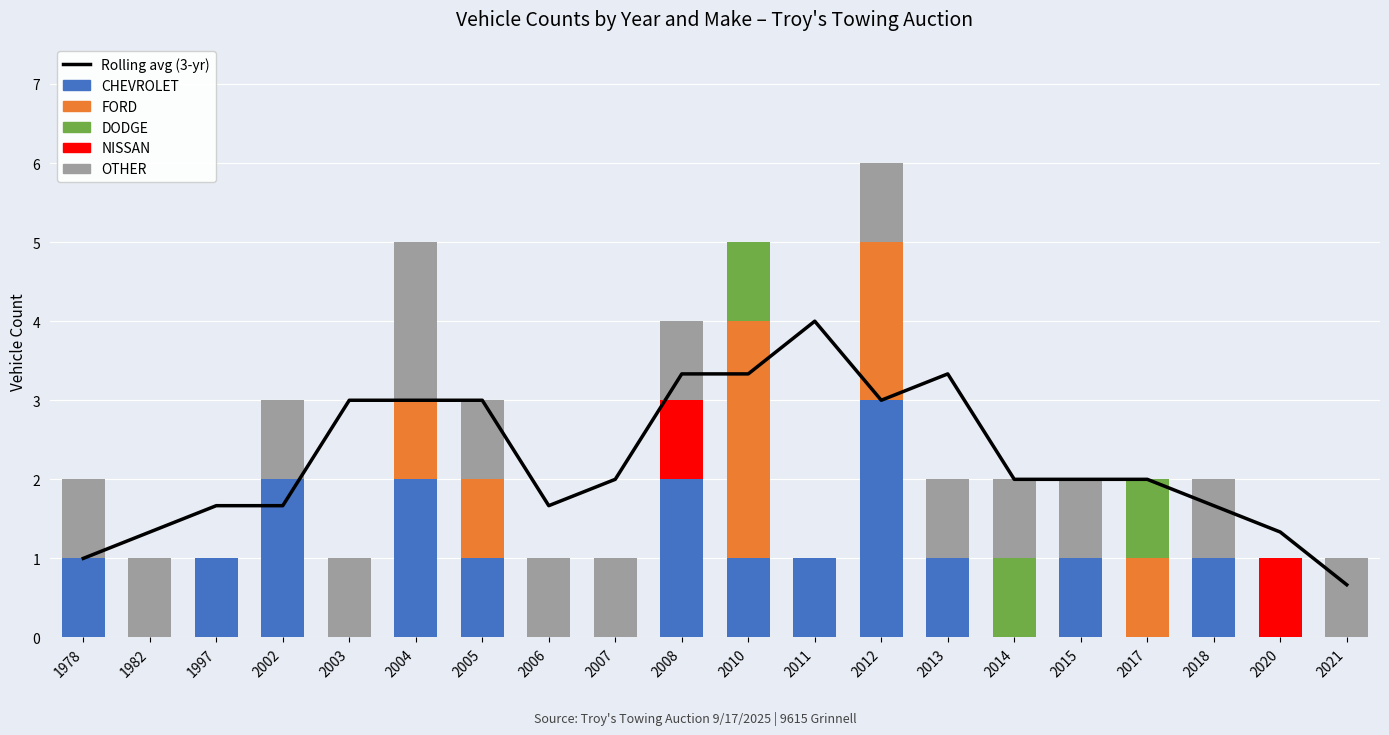

Which series has the largest total across all categories?

Rolling avg (3-yr)